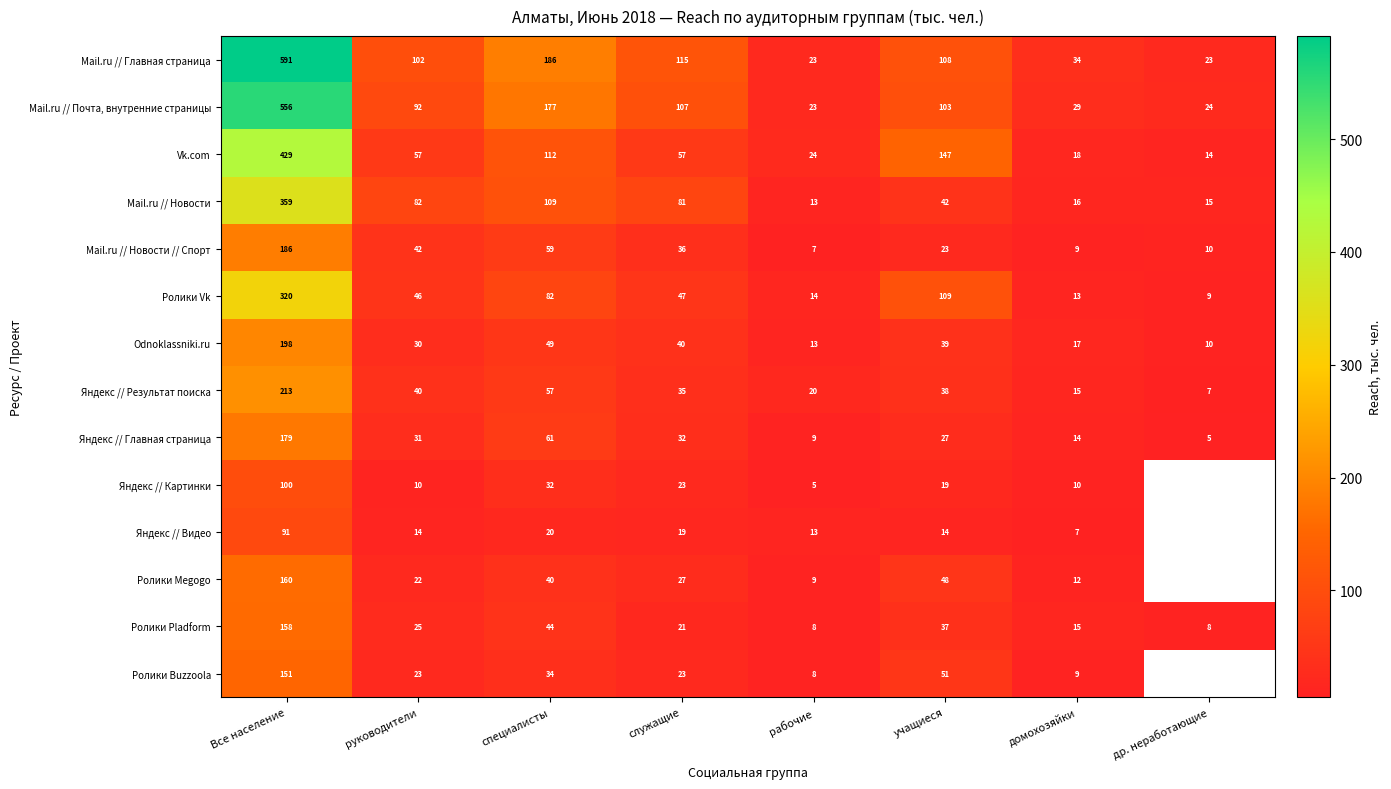

Which series changed the most between специалисты and домохозяйки?

Mail.ru // Главная страница